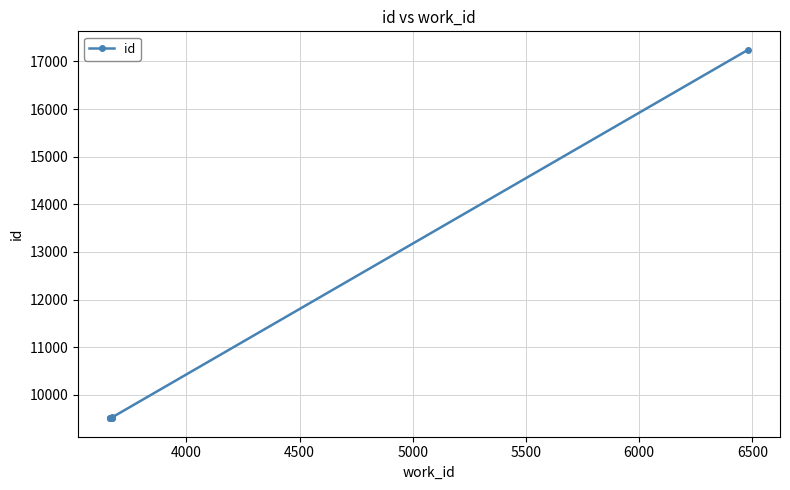

What is the greatest value displayed?

17246